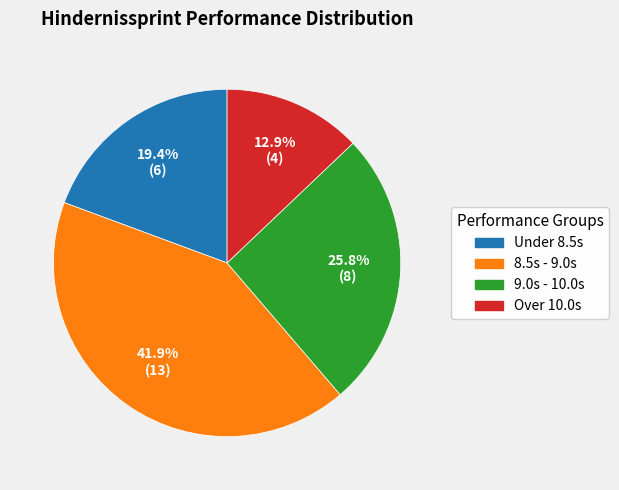

Does any single category account for the majority?

No